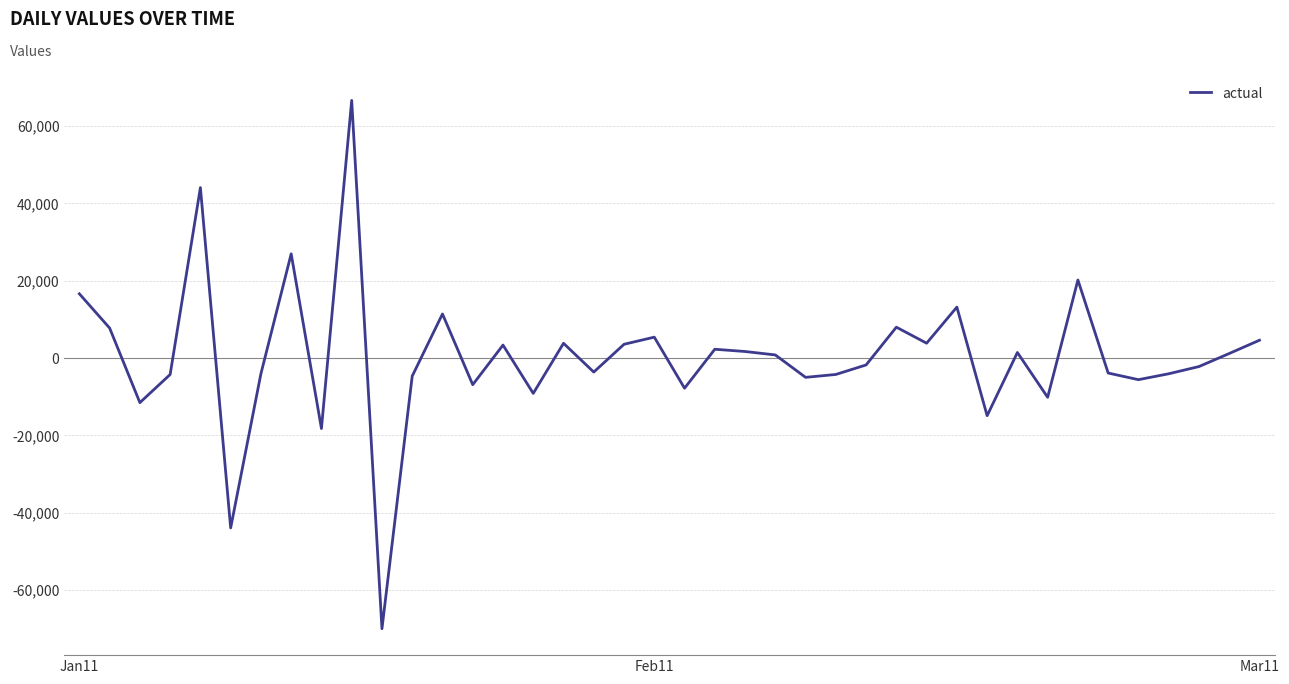

What is the difference between the maximum and minimum values?

136688.5